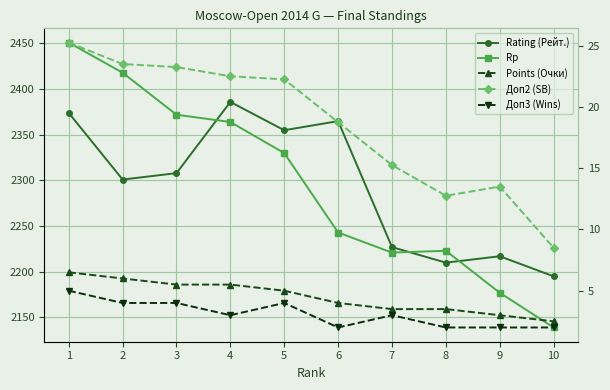

Count the number of categories in the chart.

10